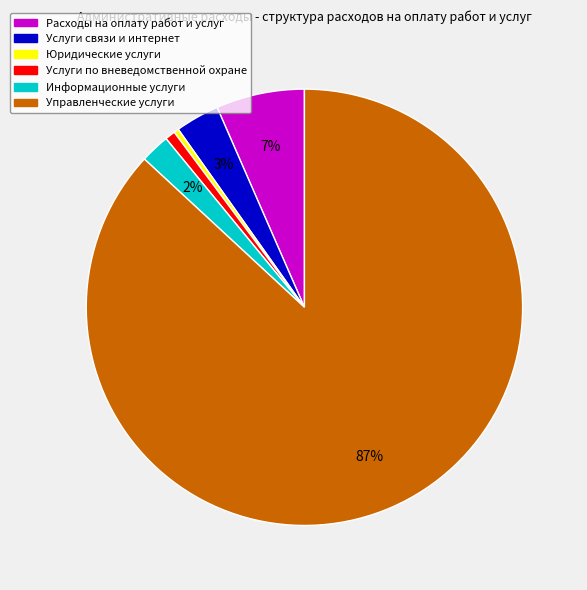

Which has a higher value, Услуги по вневедомственной охране or Управленческие услуги?

Управленческие услуги